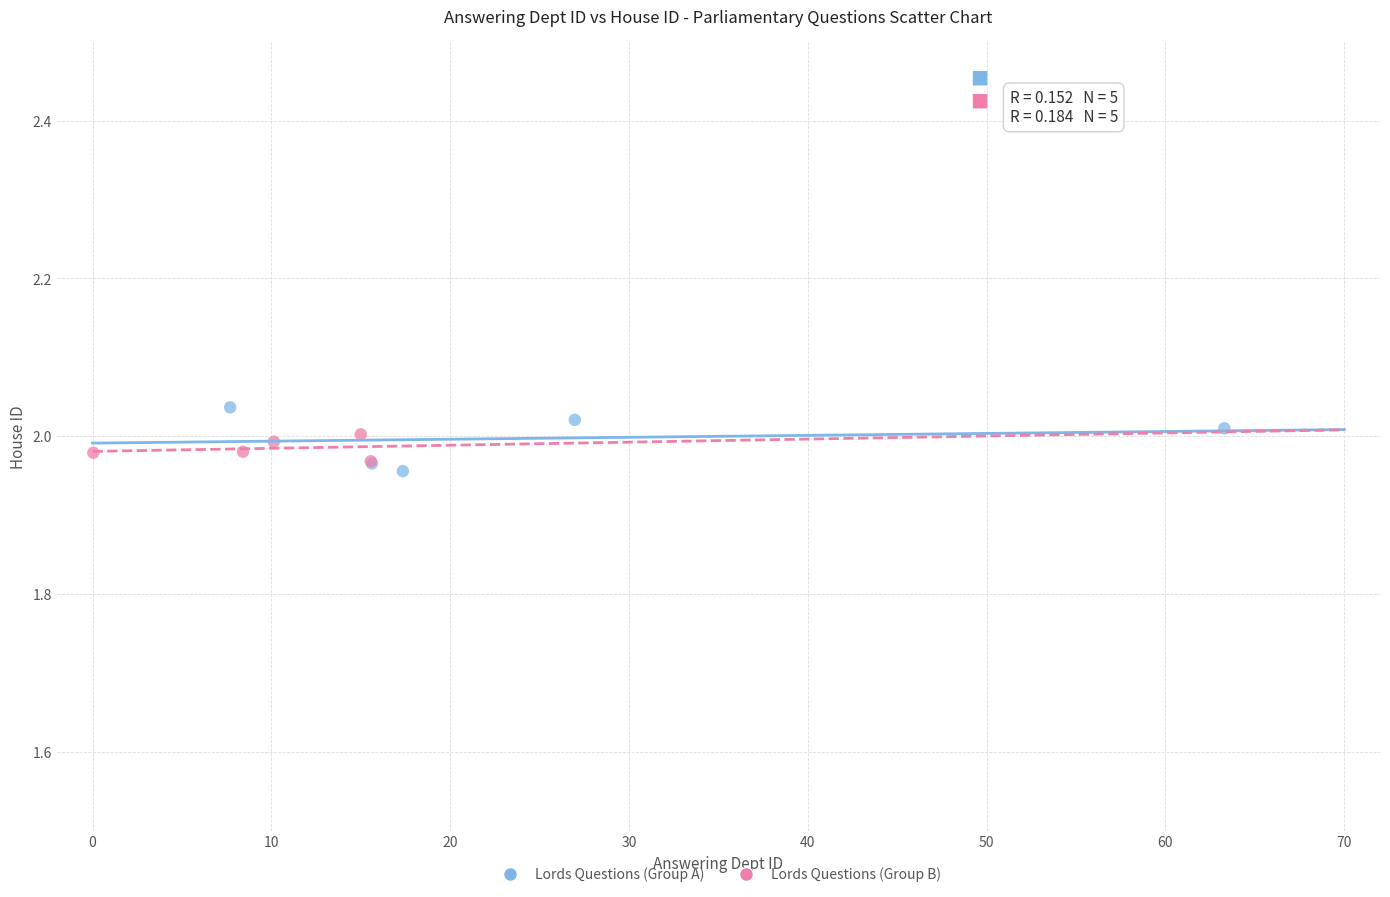

Which series has the largest Y range (max minus min)?

Lords Questions (Group A)